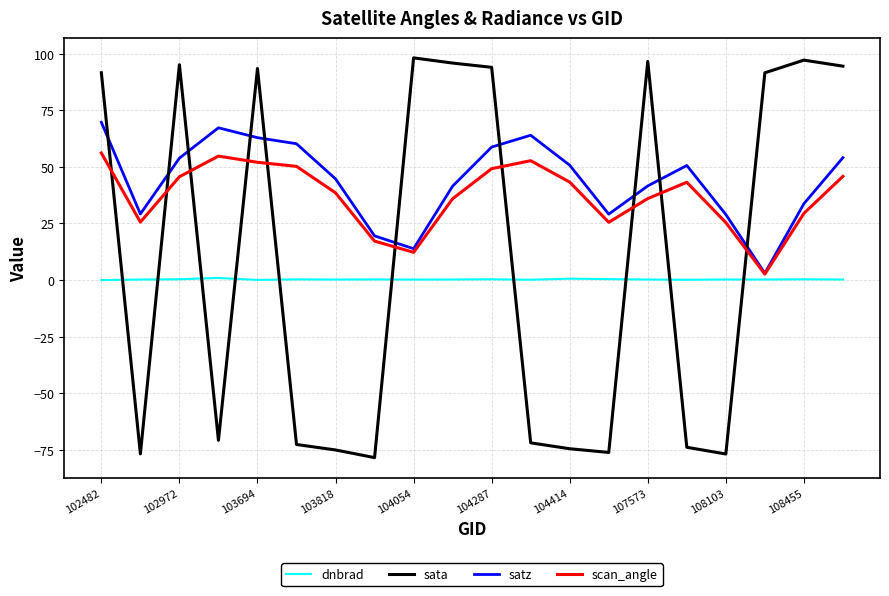

Rank the series by their maximum value, from highest to lowest.

sata, satz, scan_angle, dnbrad